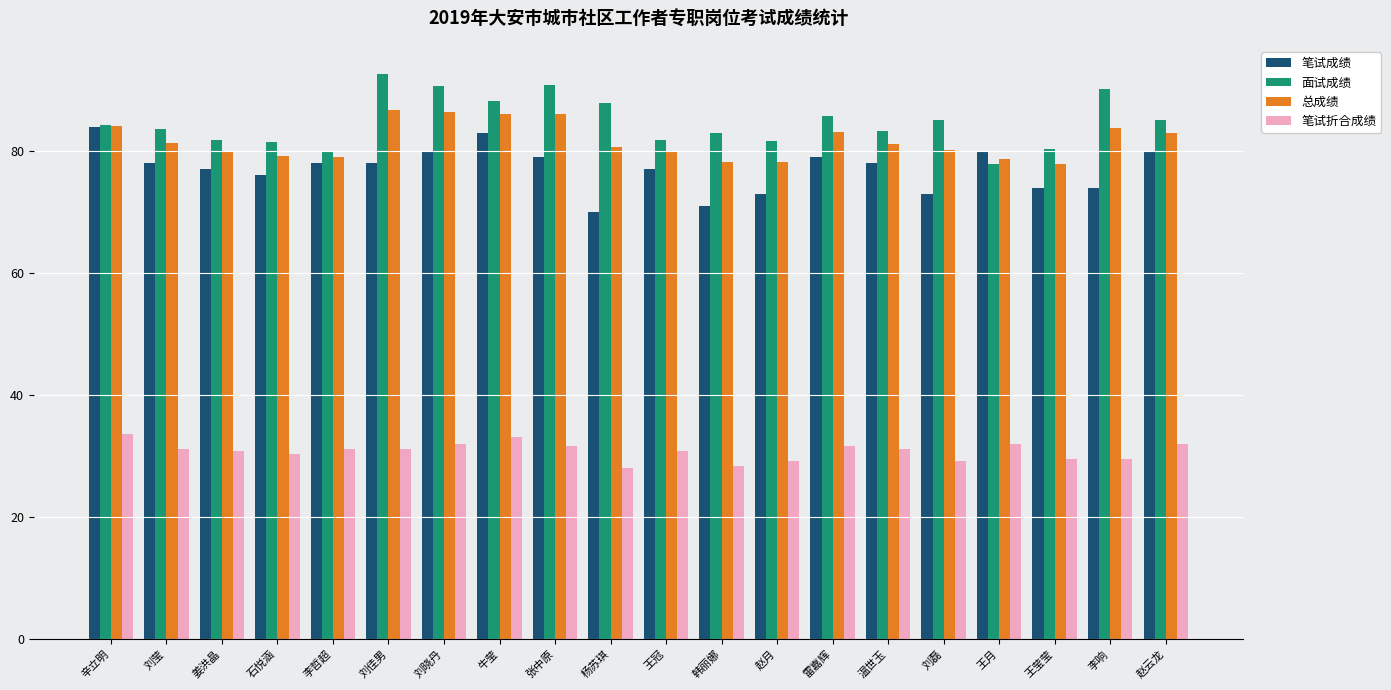

What is the total value across all series at 刘晓丹?

289.0